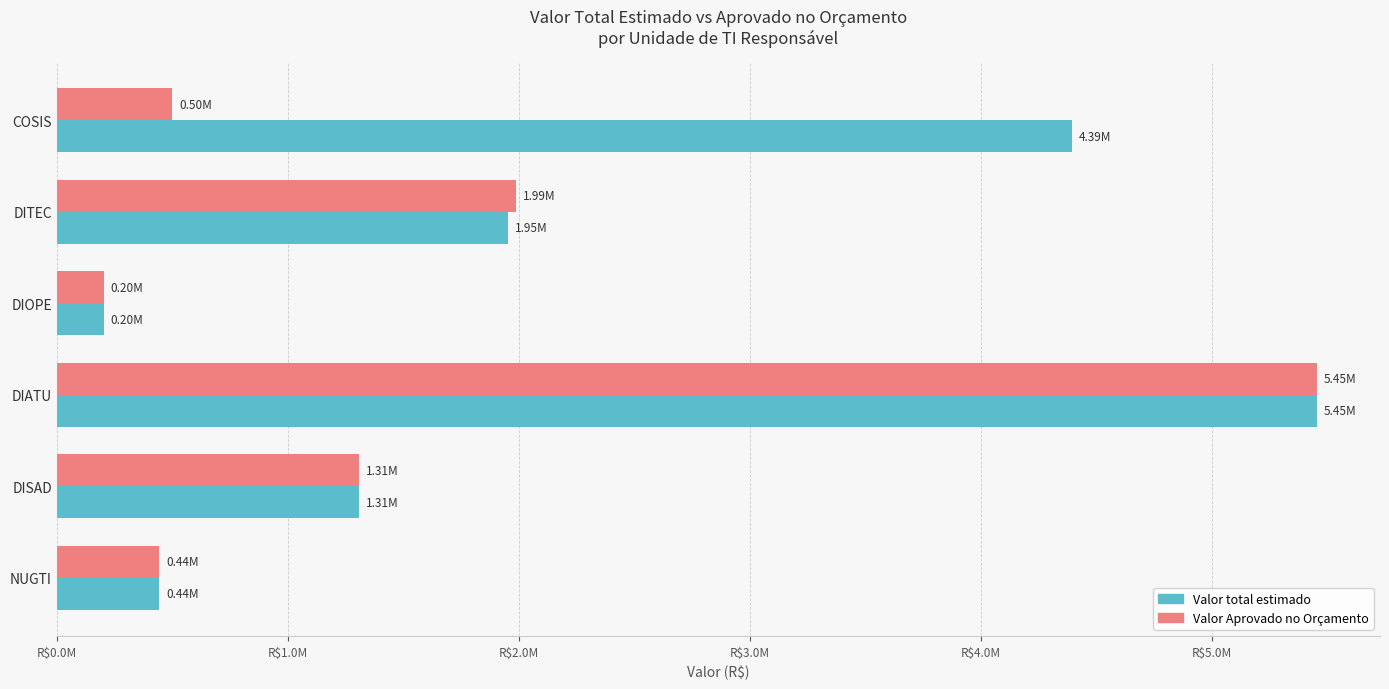

What position from the left is DIOPE?

3